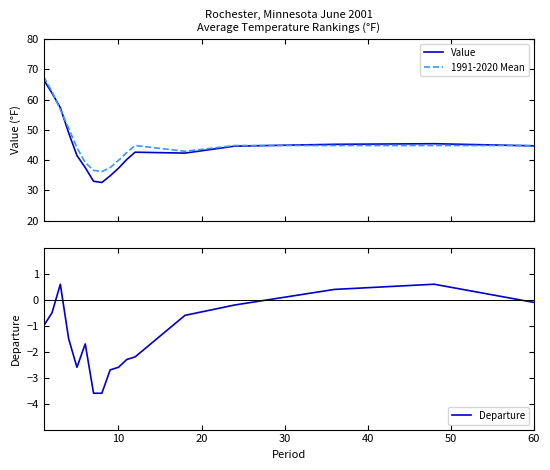

Which has a higher value, 7 or 60?

60